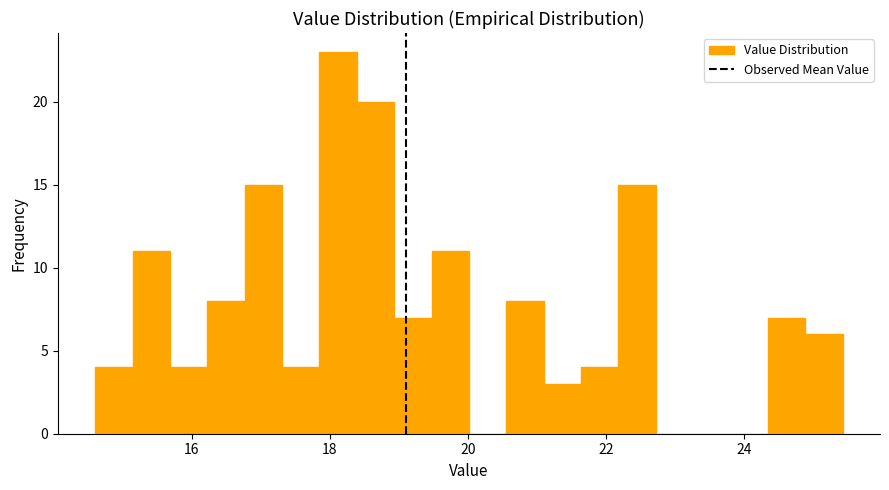

Read against the x-axis, roughly where is the centre of the tallest bar?

18.2